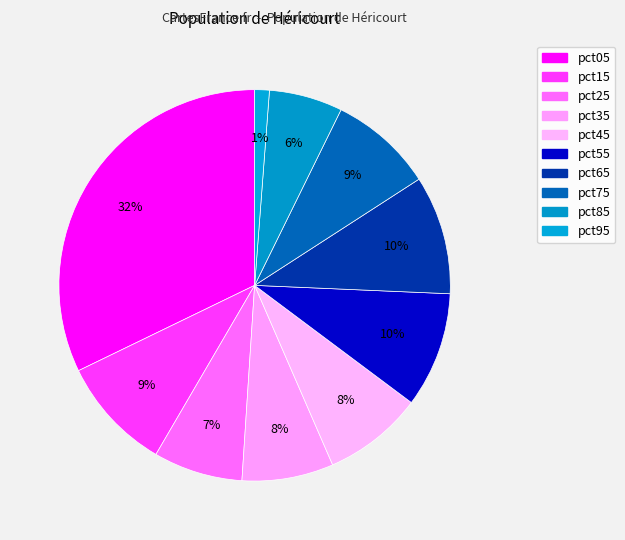

Between pct35 and pct05, which is larger?

pct05